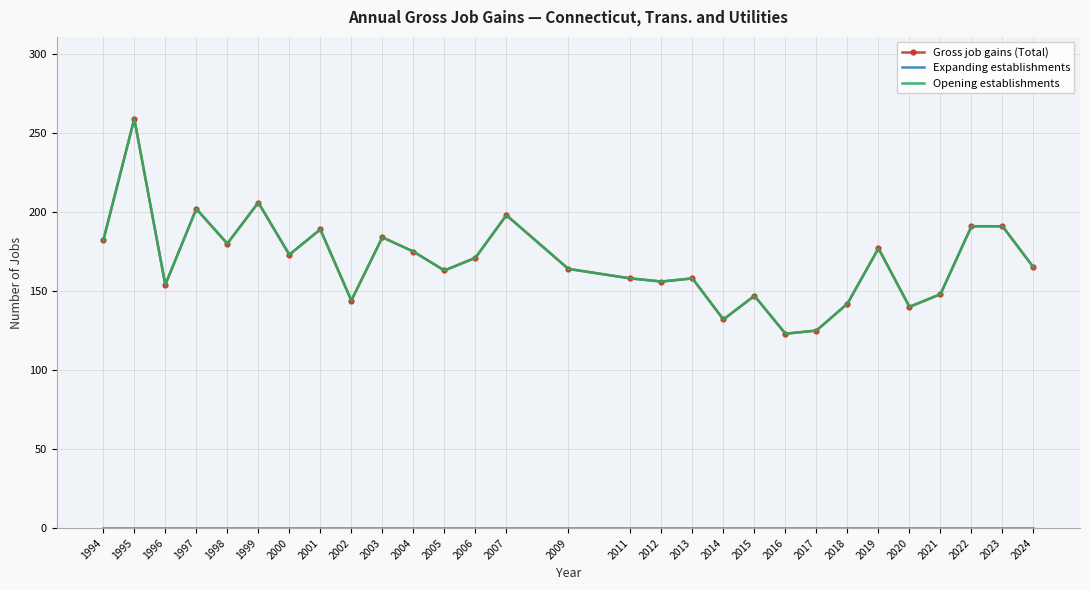

In Opening establishments, how many points are higher than both neighbors (excluding endpoints)?

9